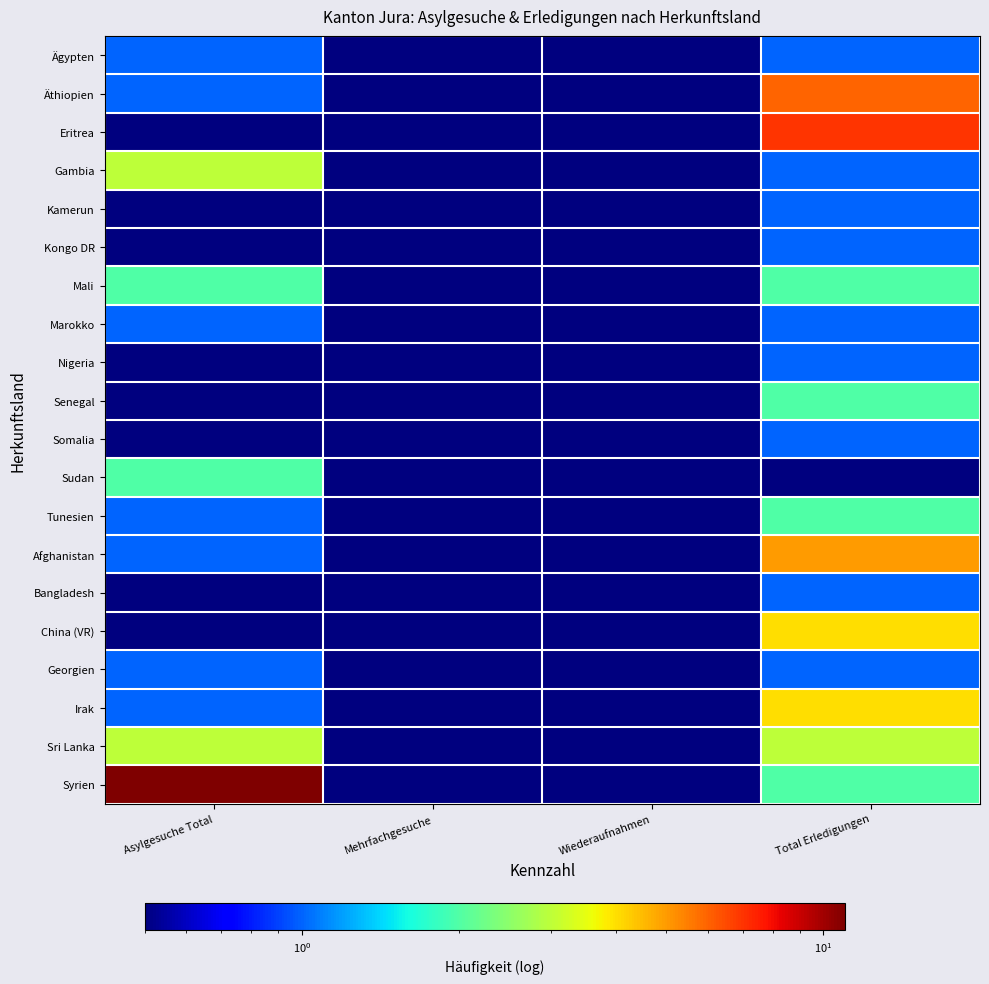

Which category has the highest value across all series?

Asylgesuche Total